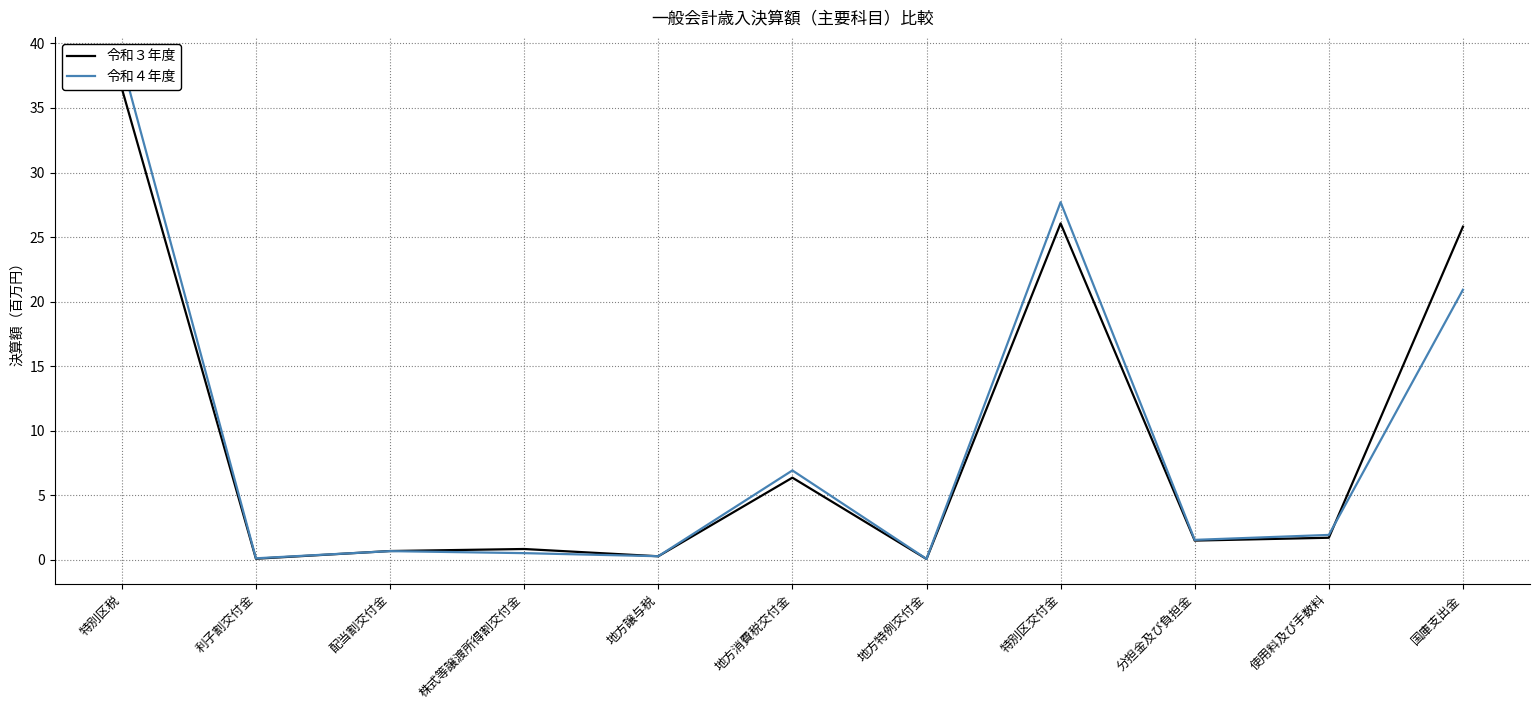

What is the sum of all 令和４年度 values?

99.3